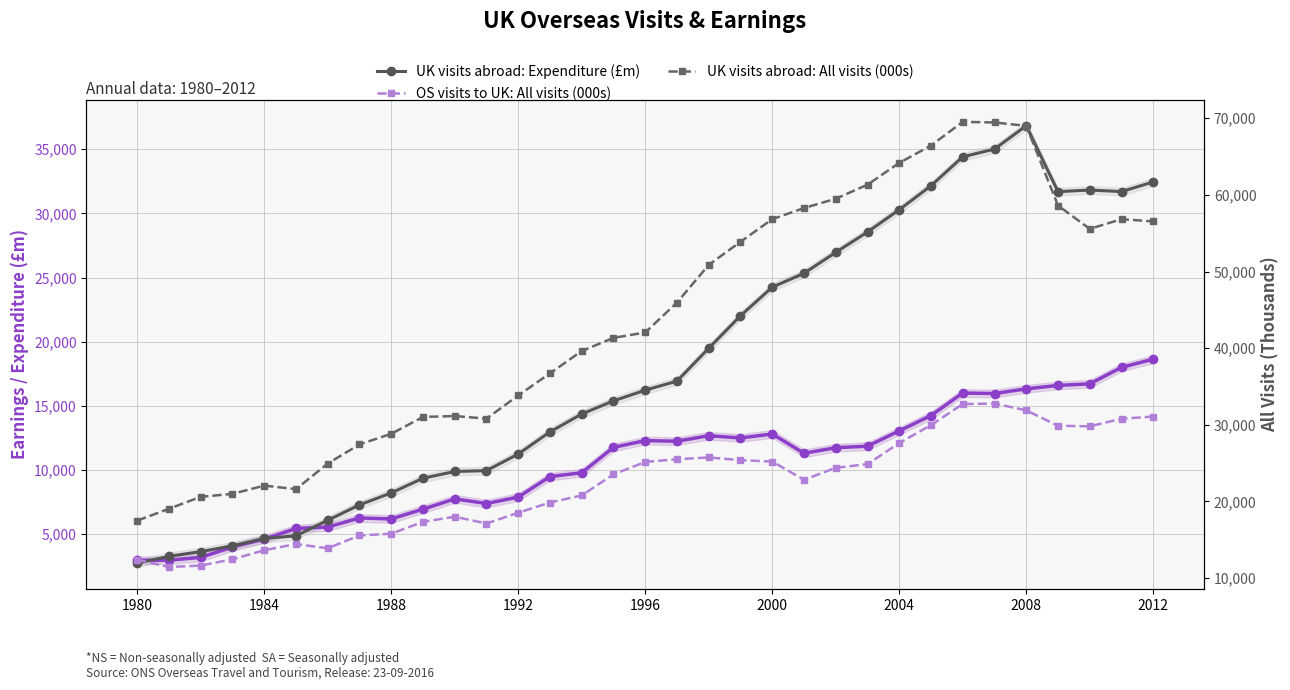

How many data points in UK visits abroad: Expenditure (£m) are less than 16223?

16